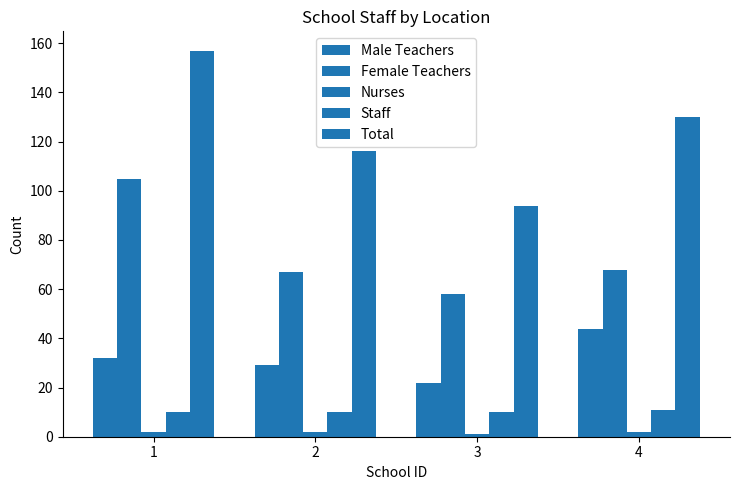

How many data points does each series have?

4